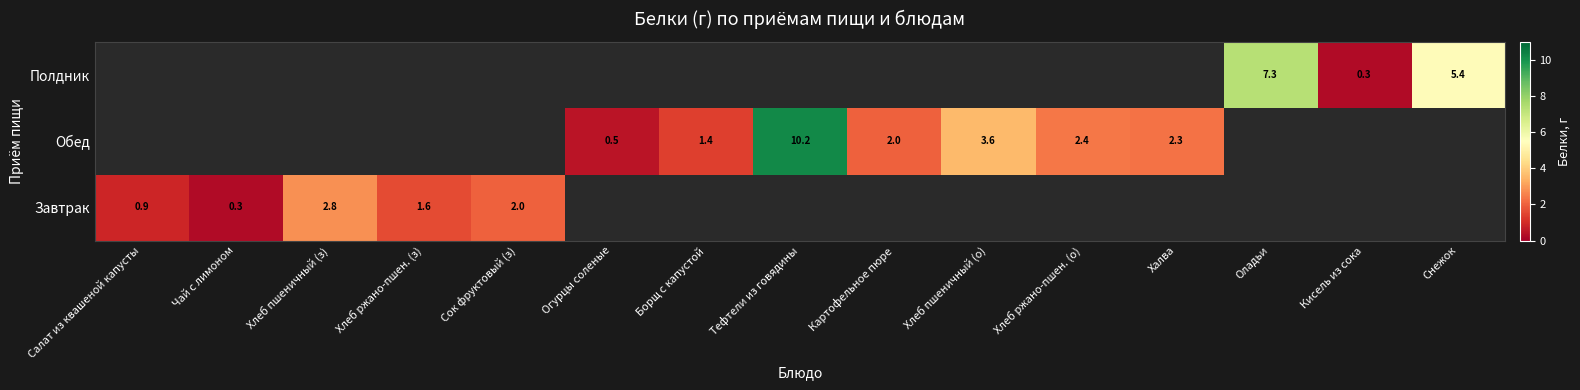

The value of Полдник at Снежок is 5.4. True or false?

True